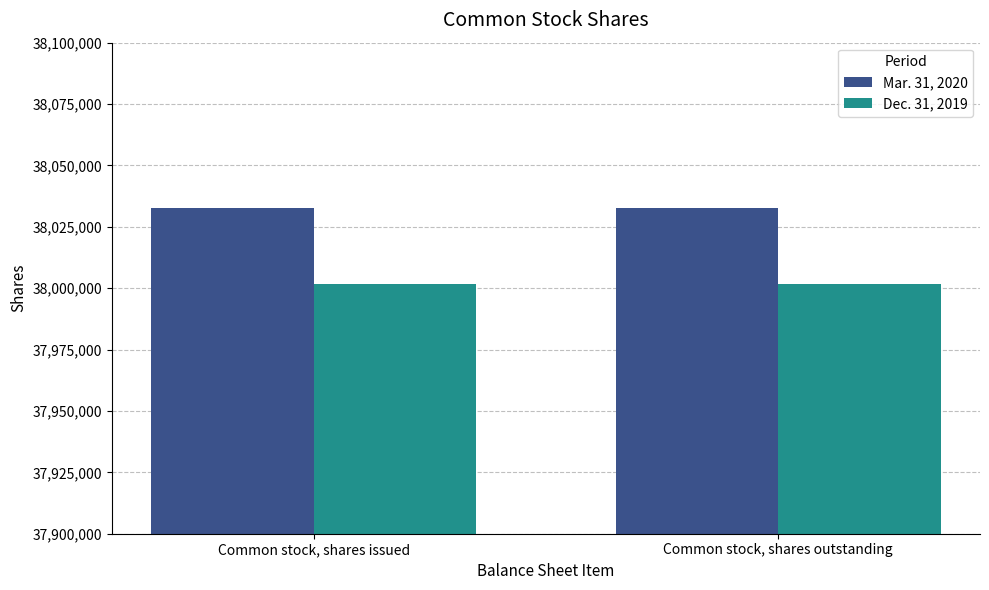

What is the average value of the Dec. 31, 2019 series?

38001543